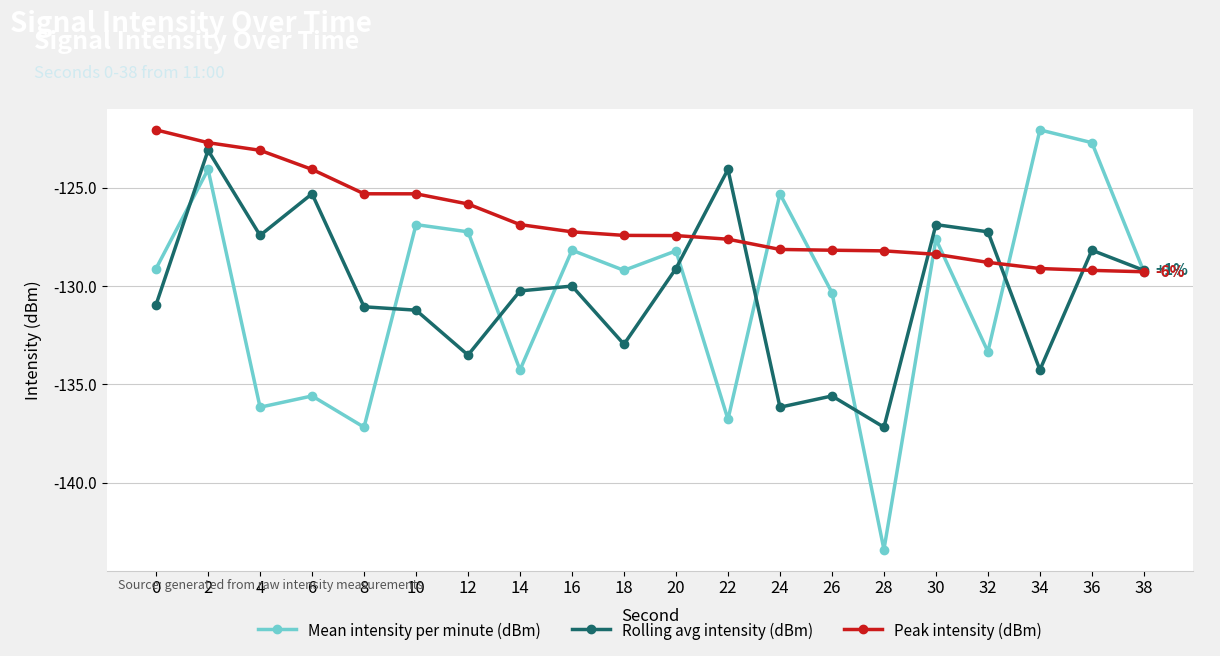

At 24, list the series in order from smallest to largest.

Rolling avg intensity (dBm), Peak intensity (dBm), Mean intensity per minute (dBm)